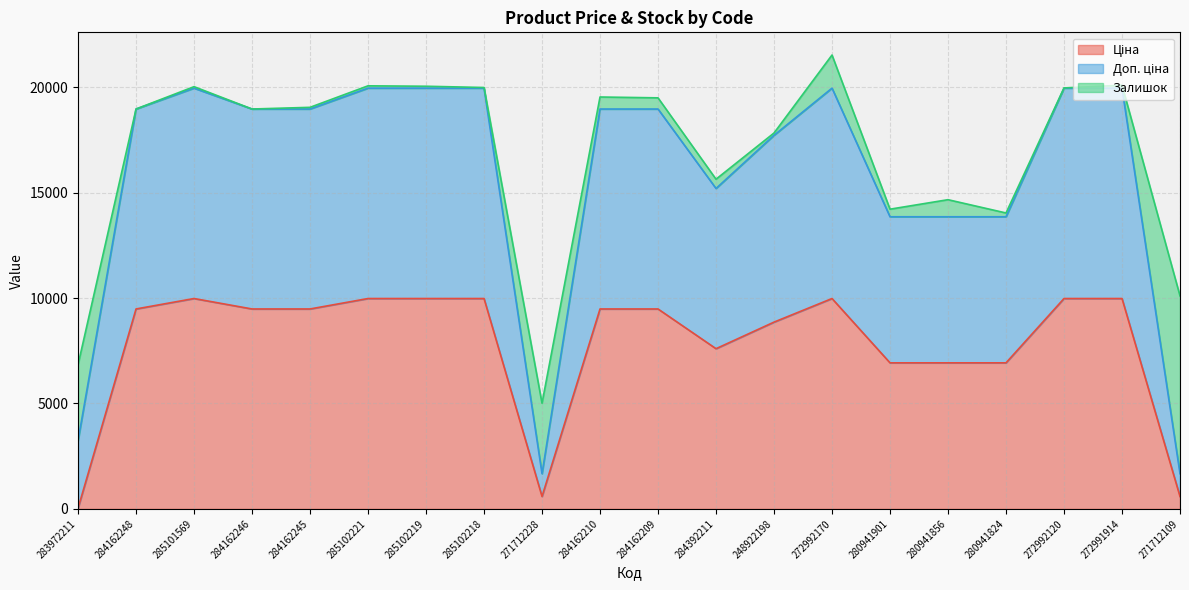

At which category is the sum across all series the highest?

272992170